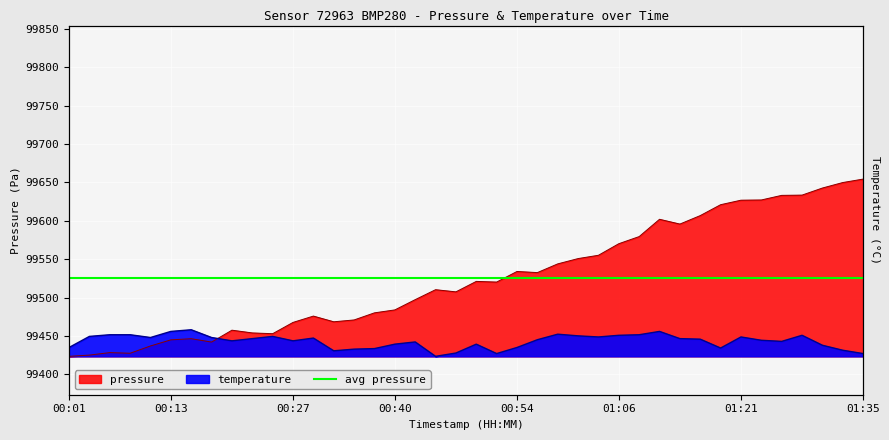

True or false: temperature has a value of 99455.9 at 00:13.

True